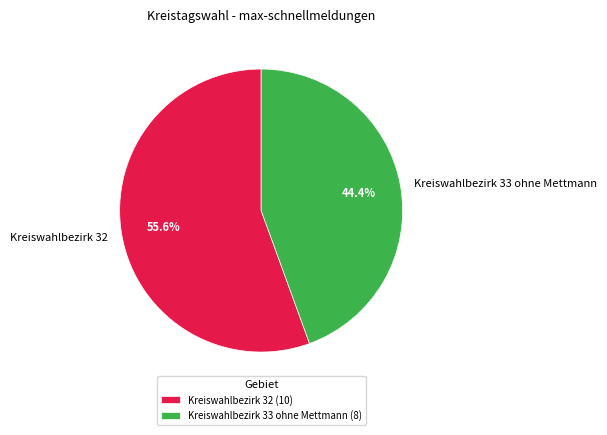

Which category has the biggest portion of the pie?

Kreiswahlbezirk 32